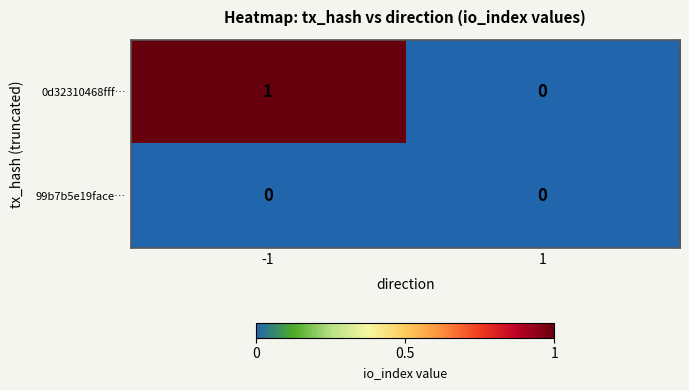

Reading left to right, list all the values displayed in this chart.

0d32310468fff…: -1=1	1=0
99b7b5e19face…: -1=0	1=0